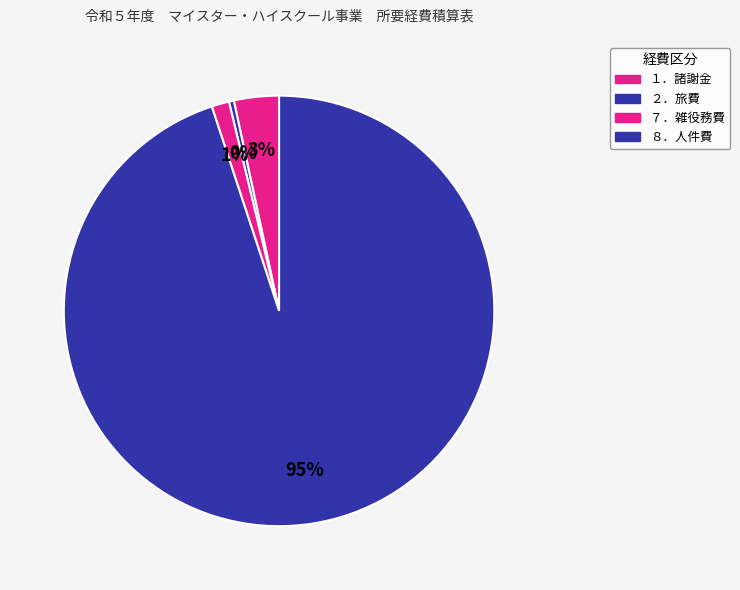

Is there any slice that represents more than half of the pie?

Yes